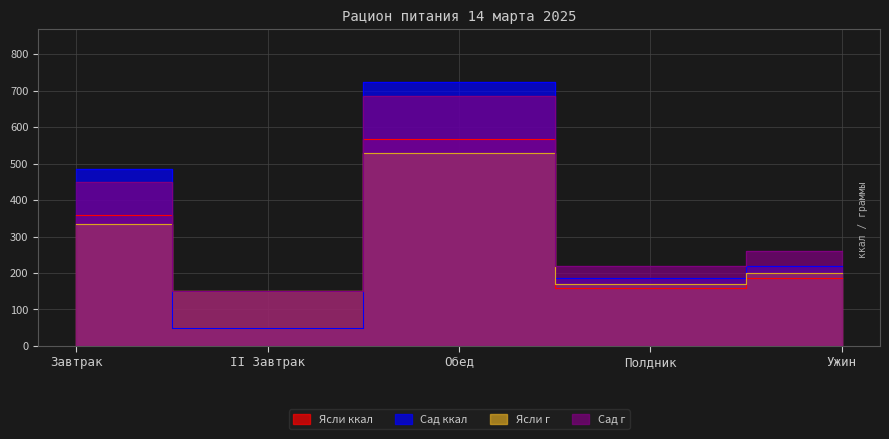

True or false: Ясли ккал and Сад г intersect in this chart.

False